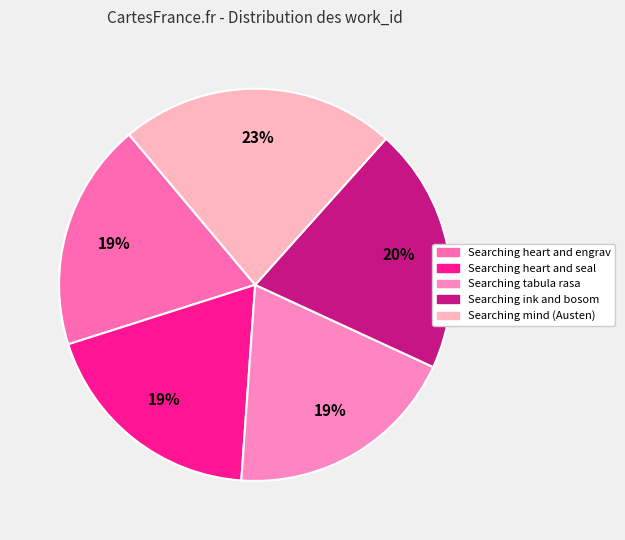

Does Searching tabula rasa represent more than half of the total?

No